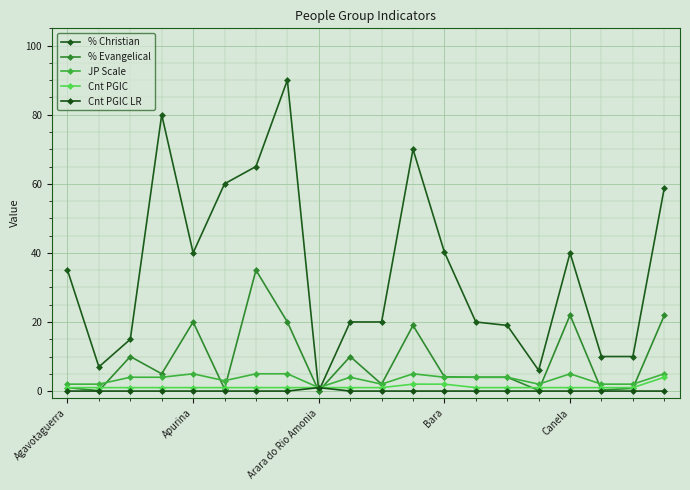

How many series are shown in this chart?

5